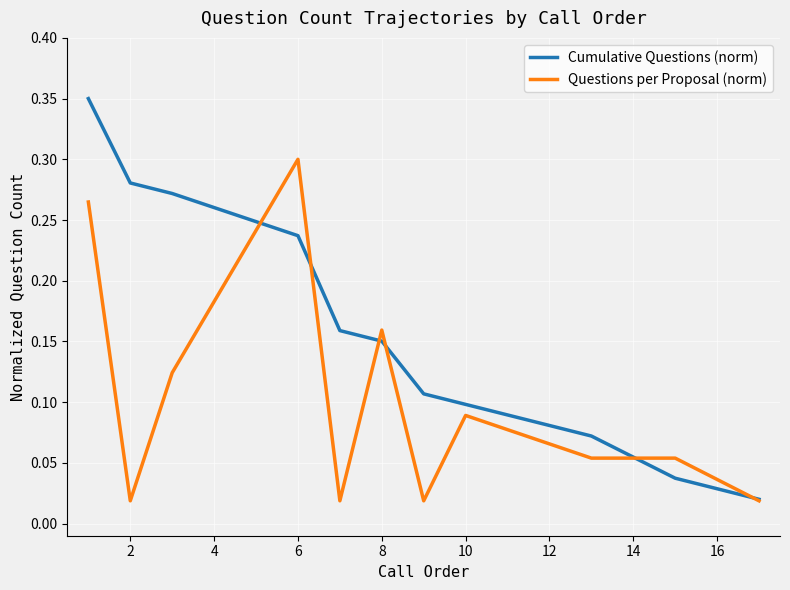

Which series has the largest range (max minus min)?

Cumulative Questions (norm)